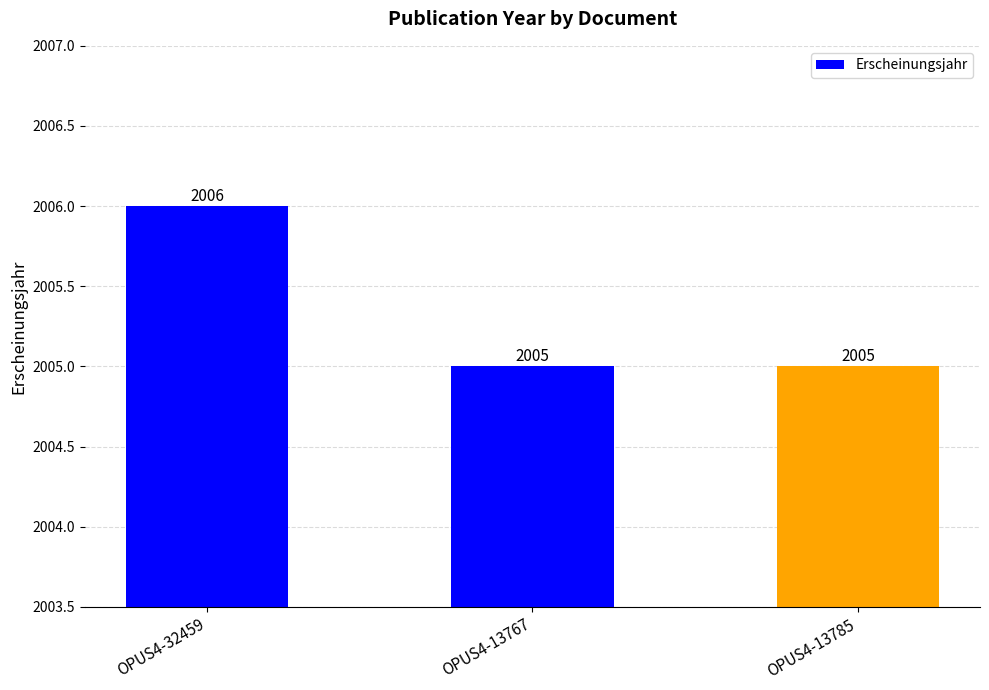

Read the value at OPUS4-13785.

2005